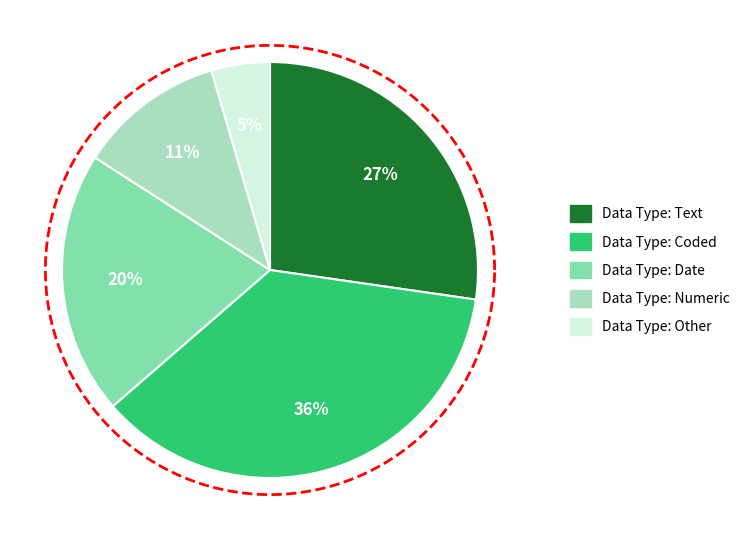

What percentage is the Data Type: Coded slice, to the nearest percent?

36%